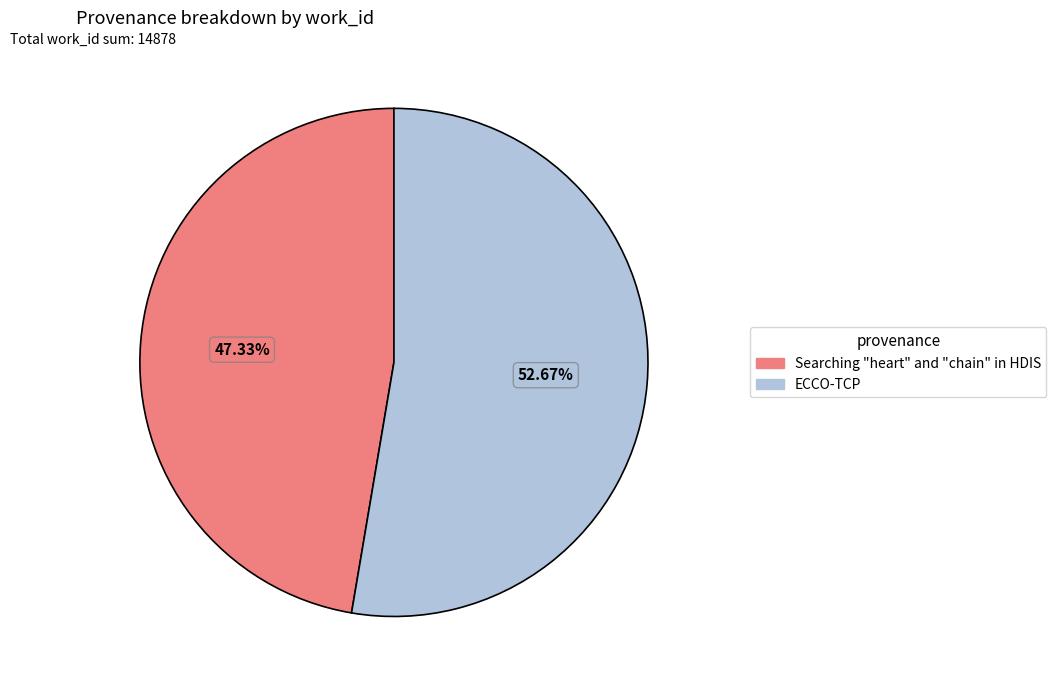

Which slice represents more than half of the pie?

ECCO-TCP